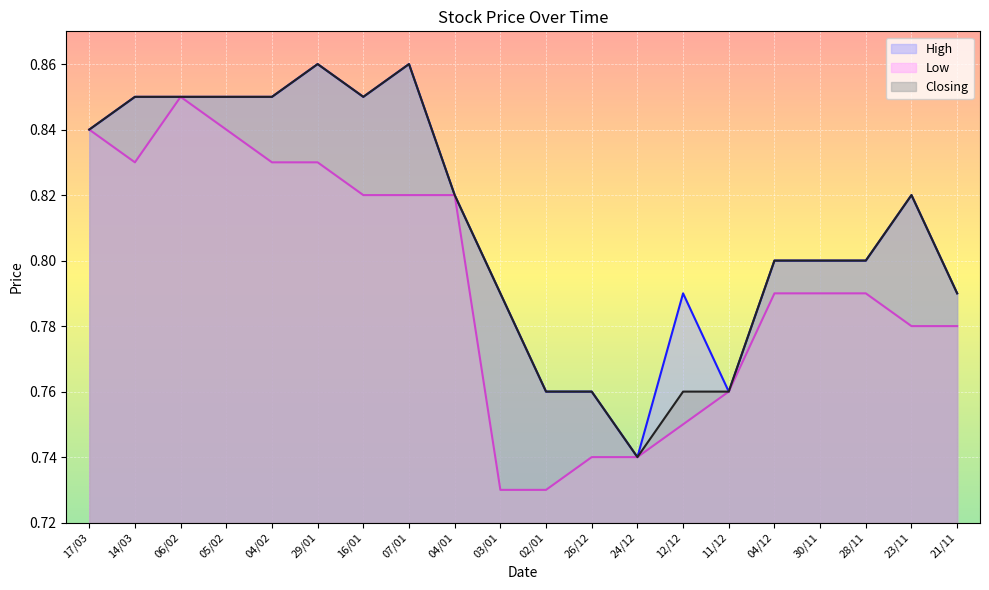

What position from the left is 28/11?

18